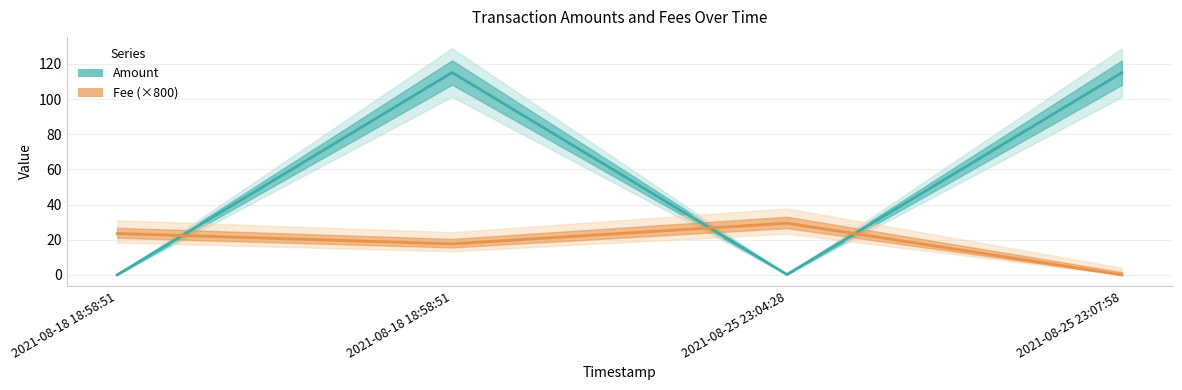

Which category has the highest value across all series?

2021-08-18 18:58:51